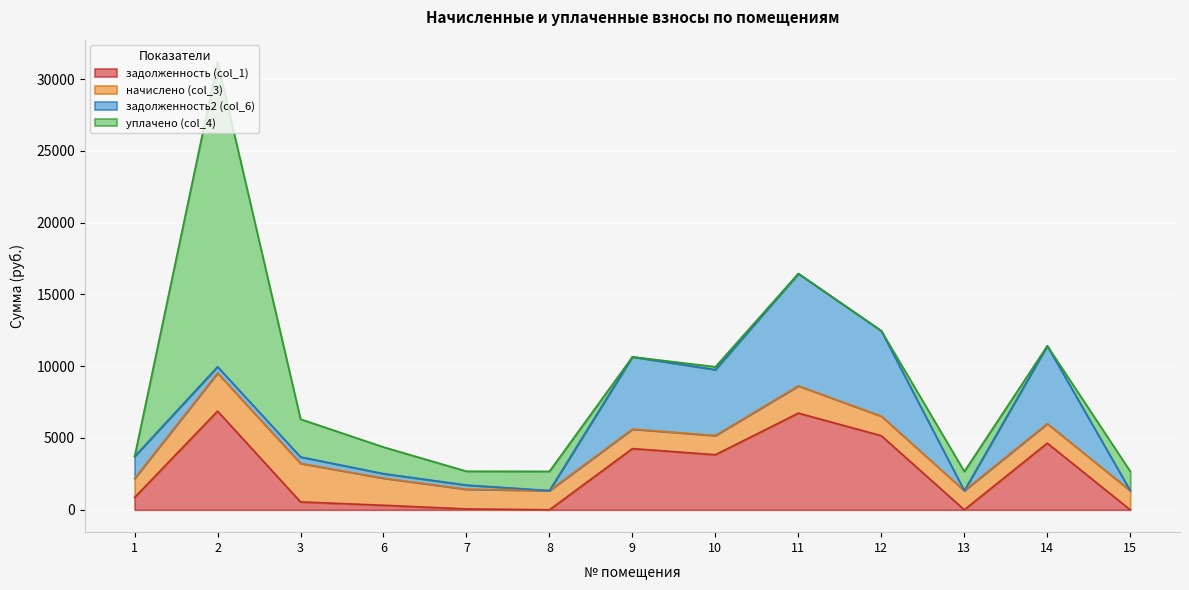

Which label corresponds to the largest value in the chart?

2